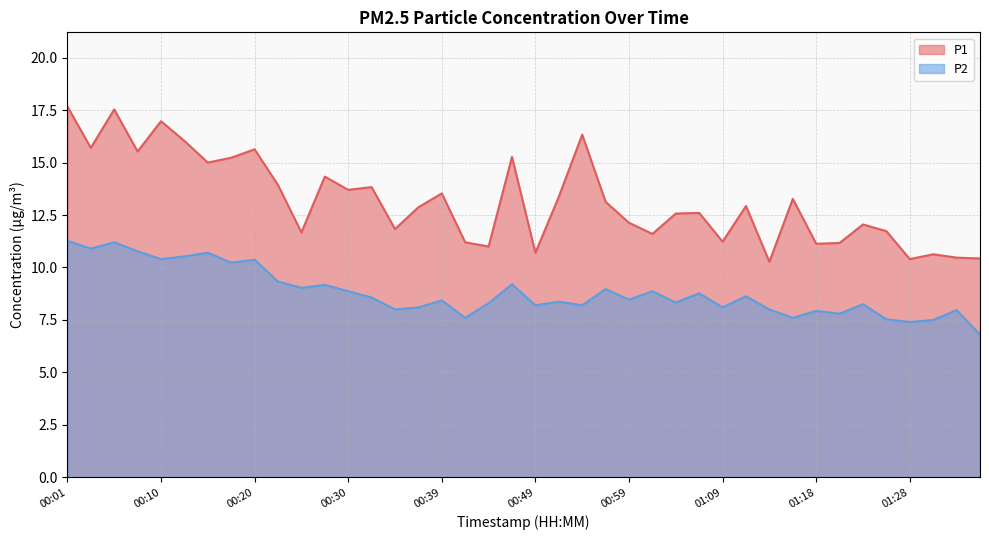

Which category has the highest value across all series?

00:01